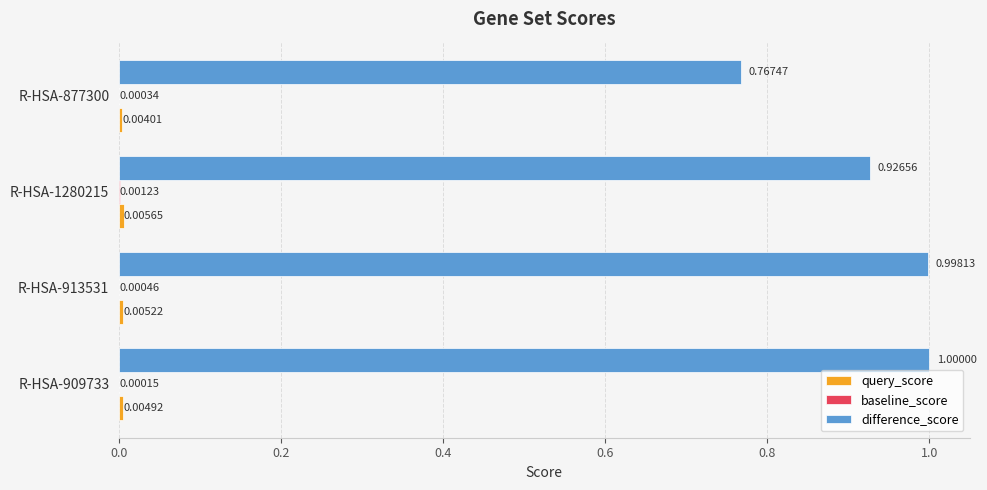

Which series has the largest total across all categories?

difference_score